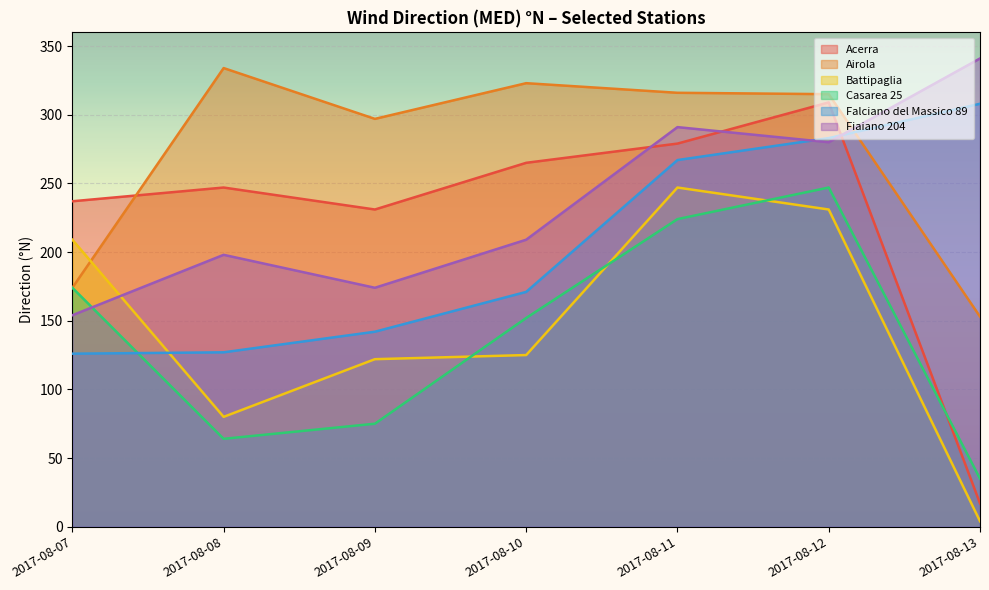

Where does the Battipaglia series first go above 125?

2017-08-07